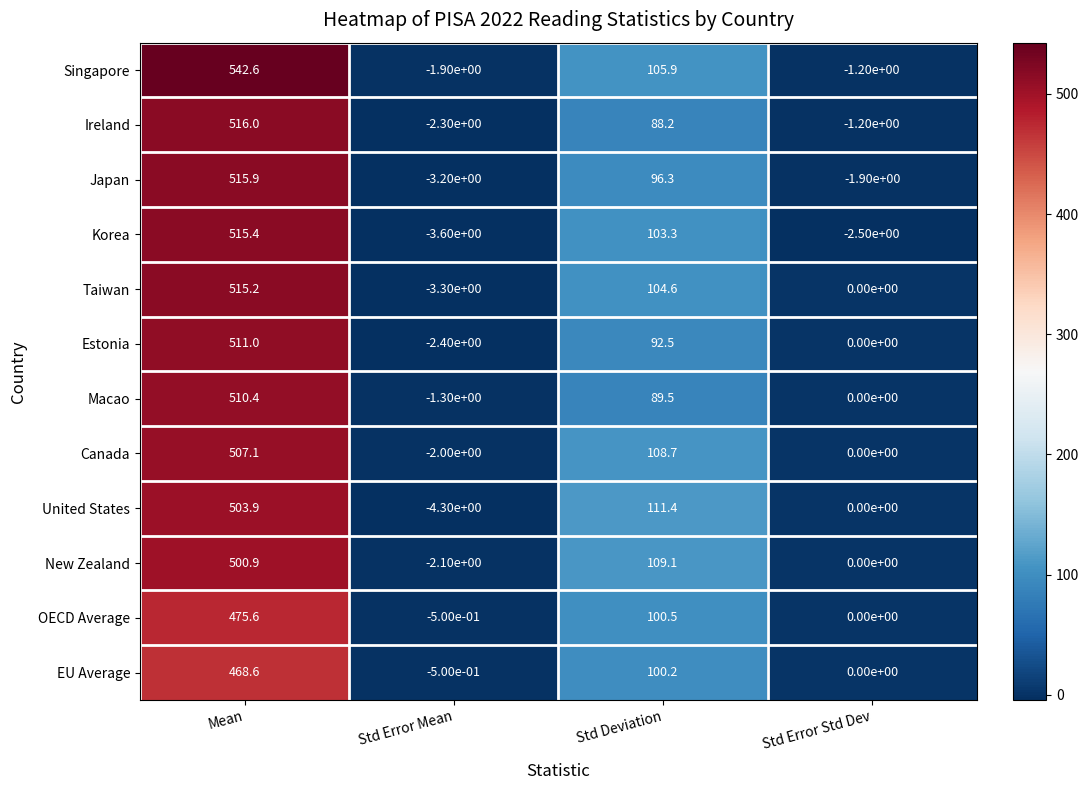

At which category is the sum across all series the highest?

Mean